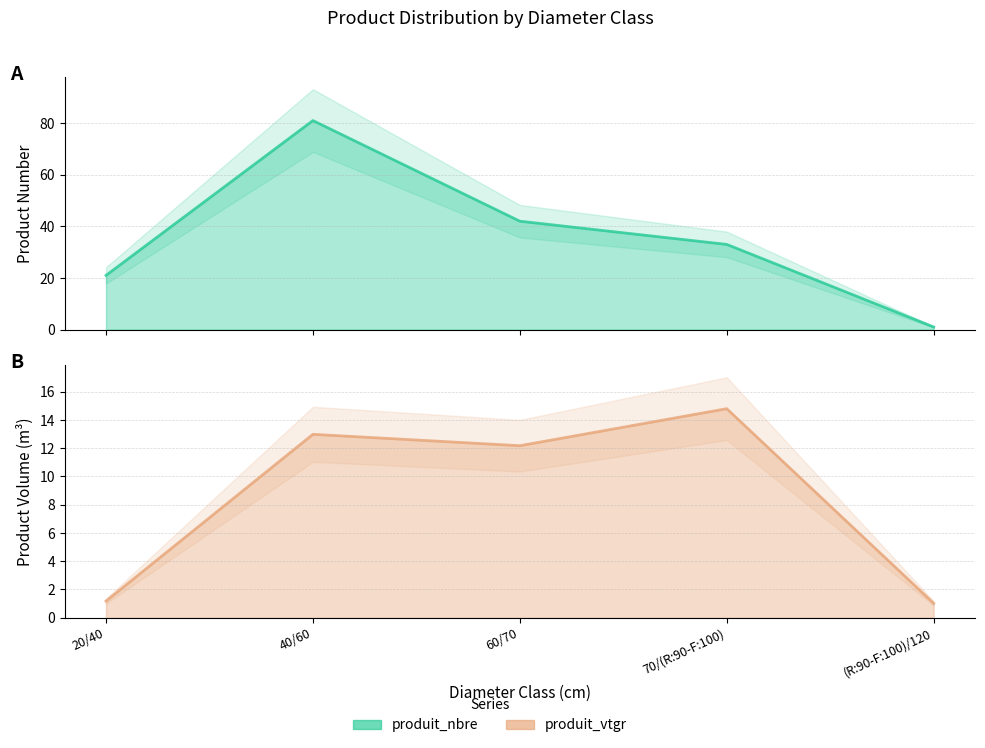

At which category is the sum across all series the highest?

40/60